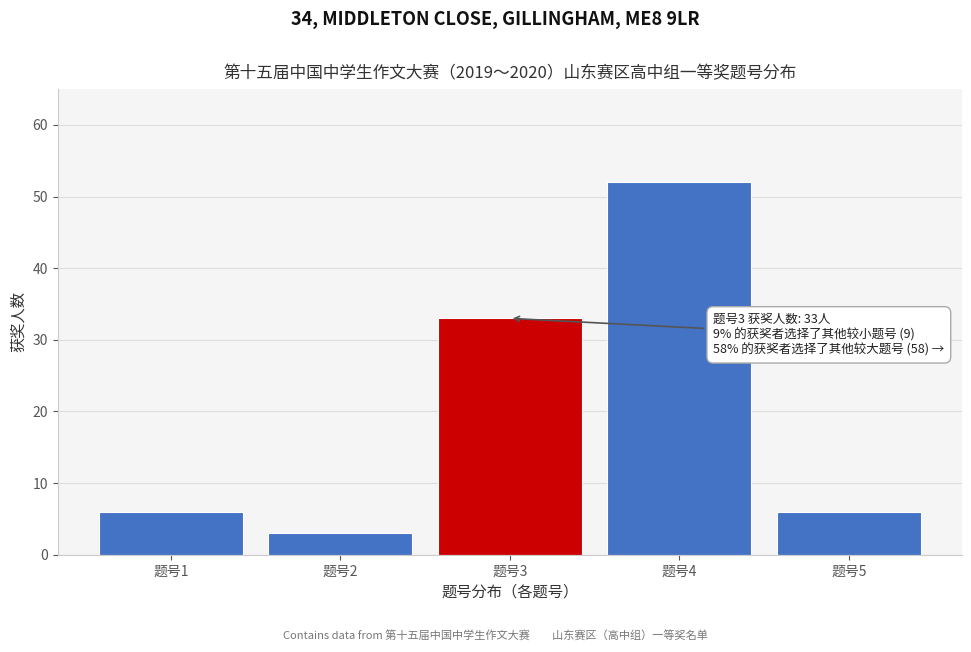

Reading left to right, list all the values displayed in this chart.

6	3	33	52	6